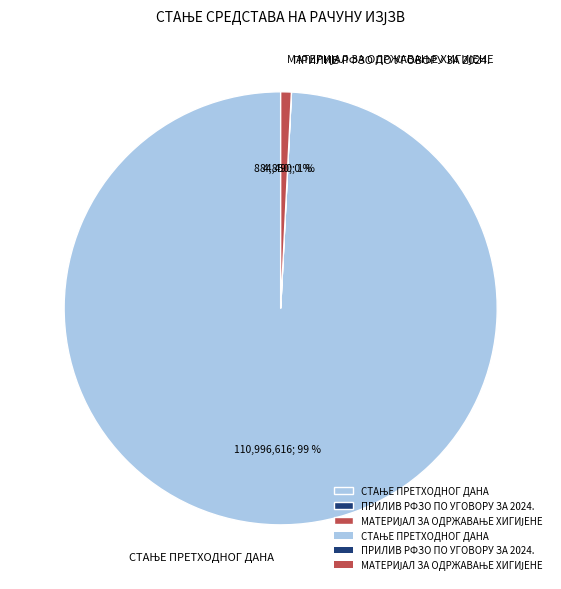

To the nearest percent, what is the difference between the largest and smallest slice percentages?

99%